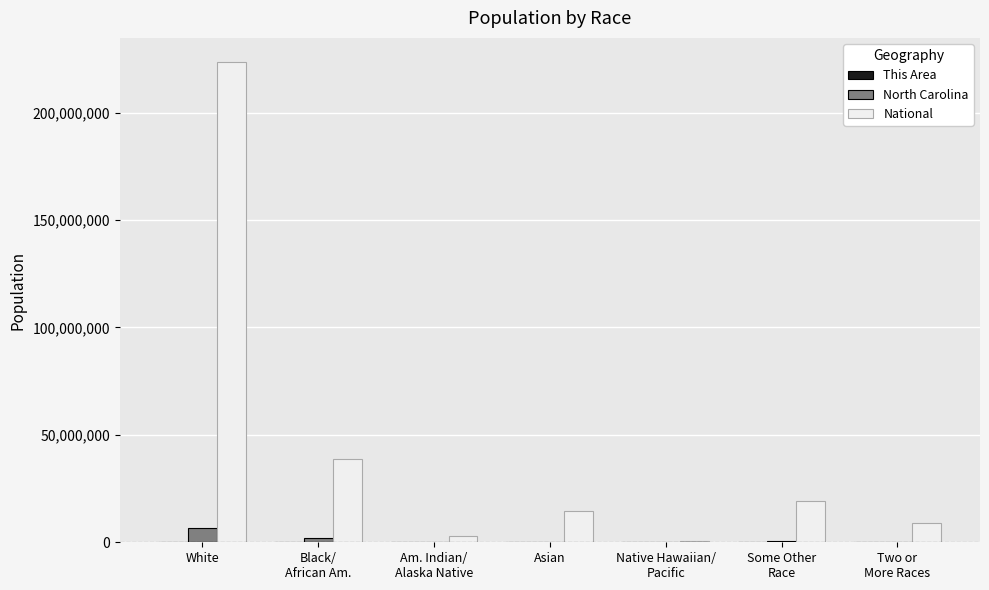

Which series changed the most between Asian and Some Other
Race?

National